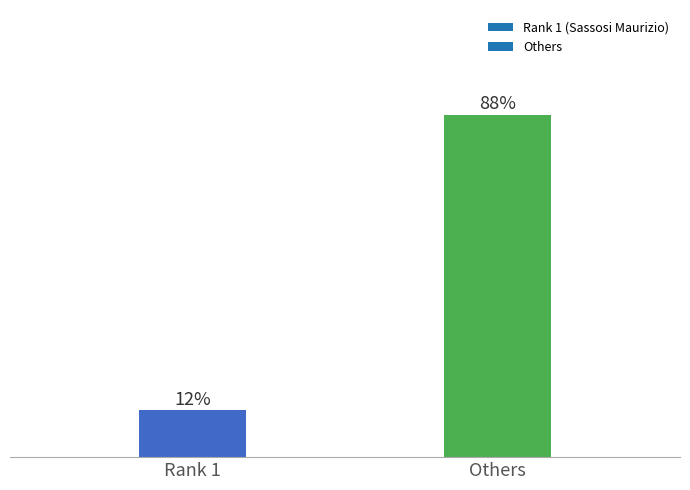

Rank the categories by value from highest to lowest.

Others, Rank 1